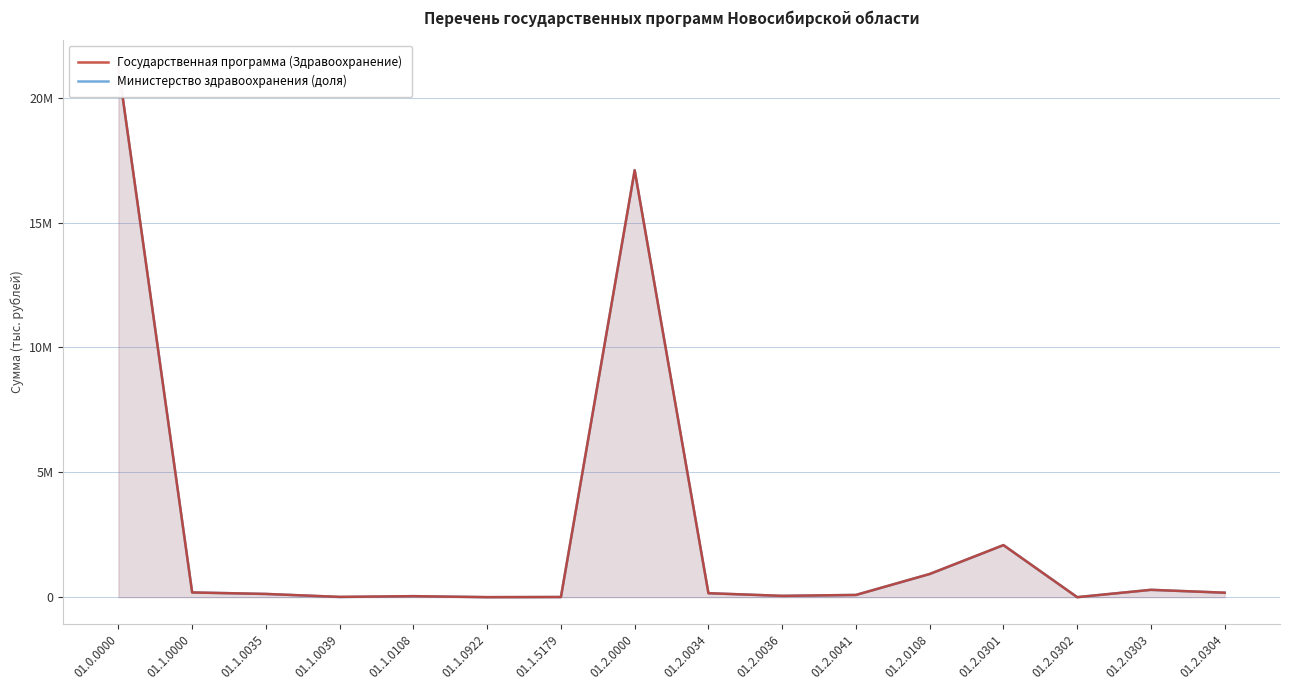

The value of Министерство здравоохранения (доля) at 01.1.0035 is 45823.1. True or false?

False